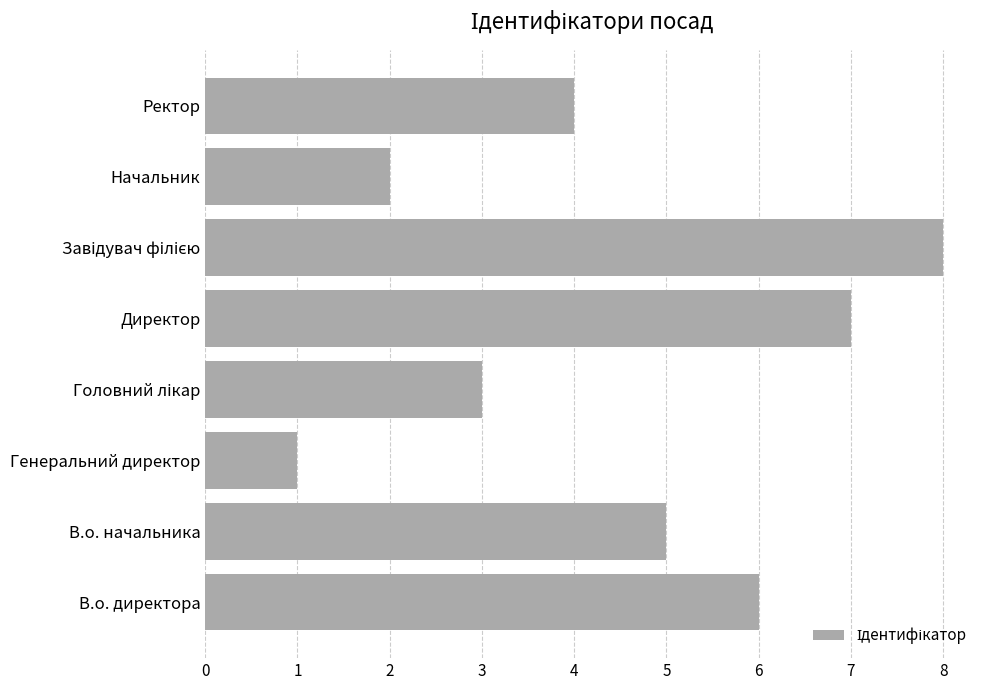

What is the sum of all values?

36